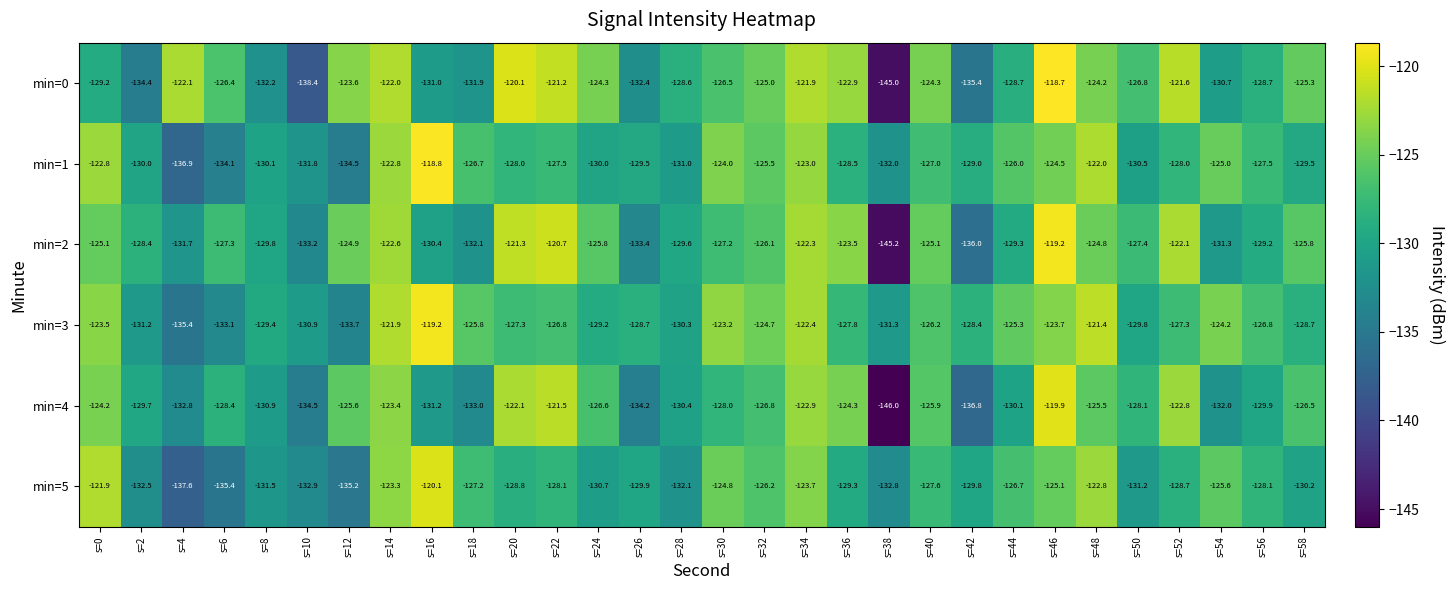

What is the minimum value shown in the chart?

-146.0